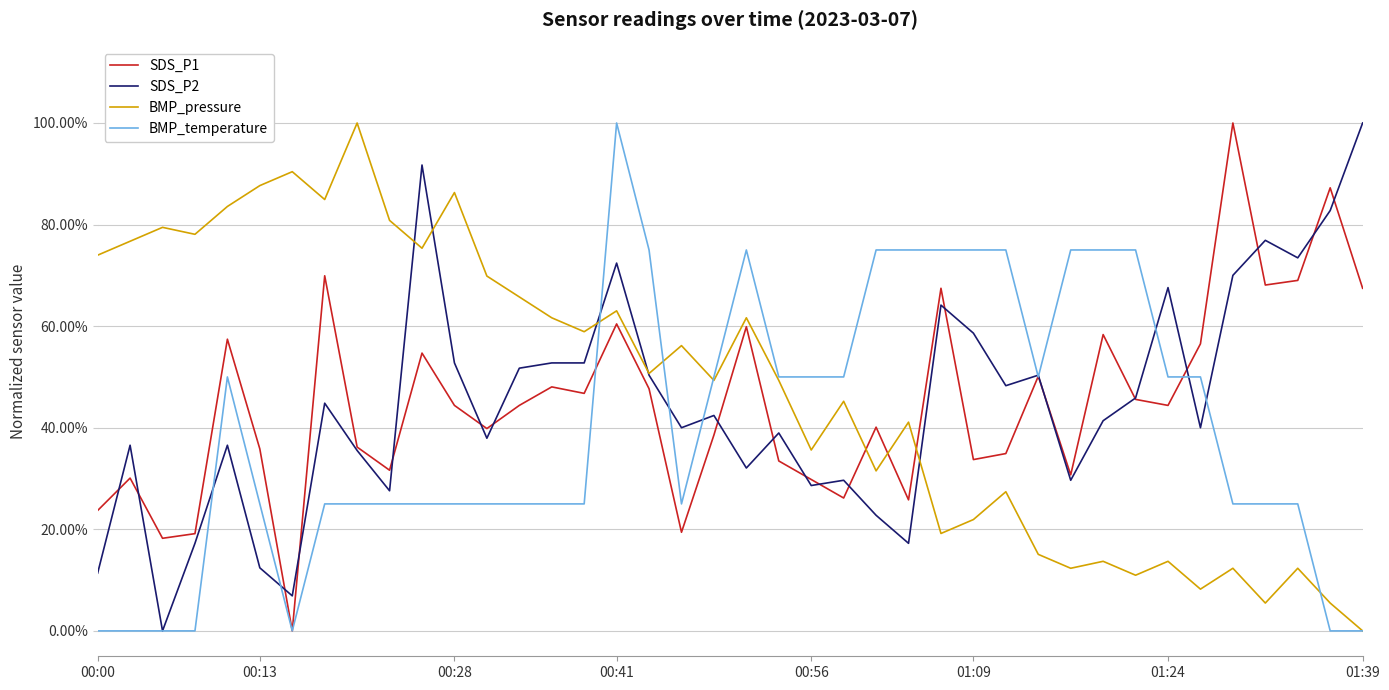

Is this an area chart (filled region under the line)?

No